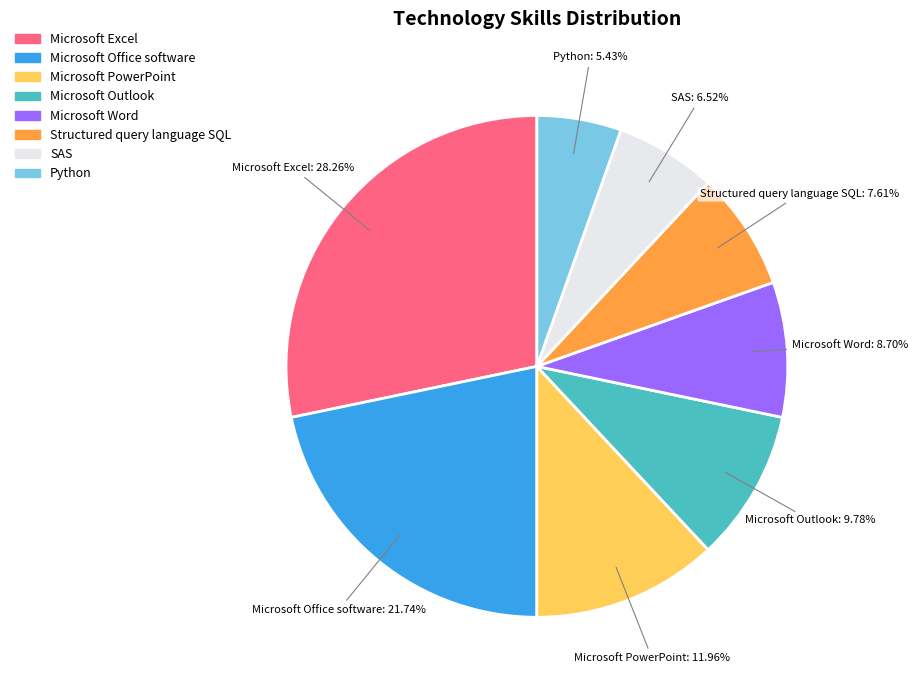

What percentage is NOT represented by Microsoft Word?

91.3%